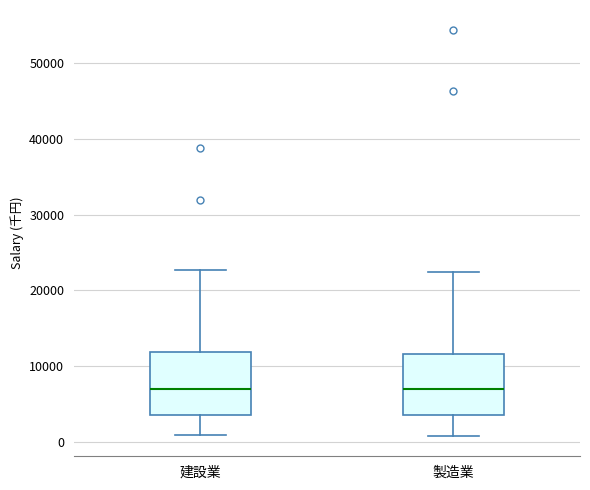

Reading left to right, read every box against the y-axis: the position of its median line, the range the box covers, and the ends of its whiskers. The values are not printed on the chart, so give them approximately, as read against the axis.

建設業: median 7000, box 4000 to 12000, whiskers 1000 to 23000
製造業: median 7000, box 4000 to 12000, whiskers 1000 to 22000